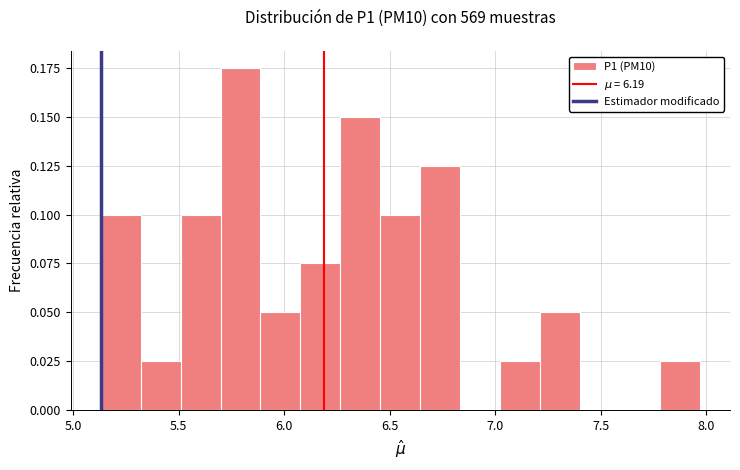

Read against the x-axis, roughly where is the centre of the tallest bar?

5.80